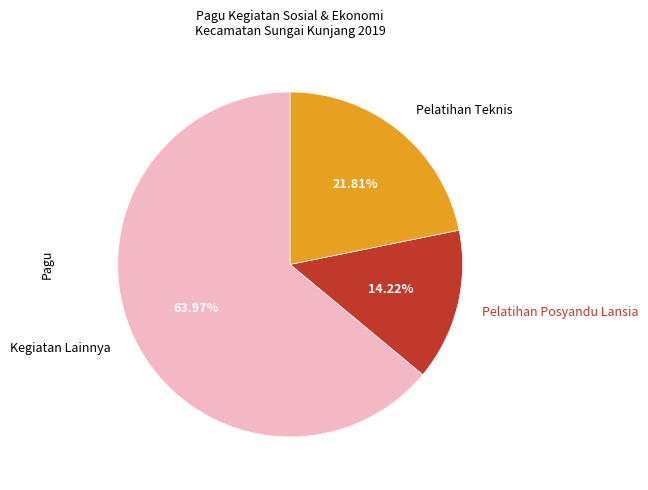

Which category has the biggest portion of the pie?

Kegiatan Lainnya